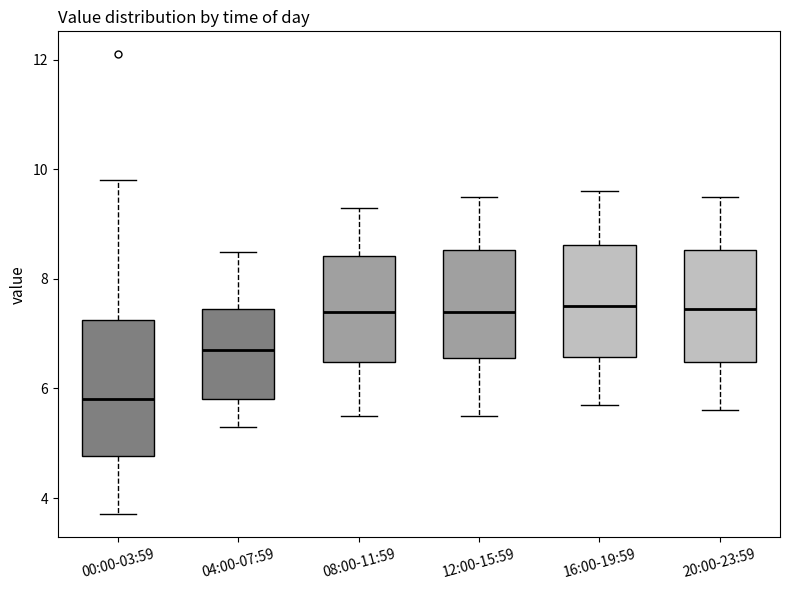

Reading left to right, read every box against the y-axis: the position of its median line, the range the box covers, and the ends of its whiskers. The values are not printed on the chart, so give them approximately, as read against the axis.

00:00-03:59: median 5.8, box 4.8 to 7.2, whiskers 3.8 to 9.8
04:00-07:59: median 6.8, box 5.8 to 7.4, whiskers 5.4 to 8.6
08:00-11:59: median 7.4, box 6.4 to 8.4, whiskers 5.6 to 9.4
12:00-15:59: median 7.4, box 6.6 to 8.6, whiskers 5.6 to 9.6
16:00-19:59: median 7.6, box 6.6 to 8.6, whiskers 5.8 to 9.6
20:00-23:59: median 7.4, box 6.4 to 8.6, whiskers 5.6 to 9.6